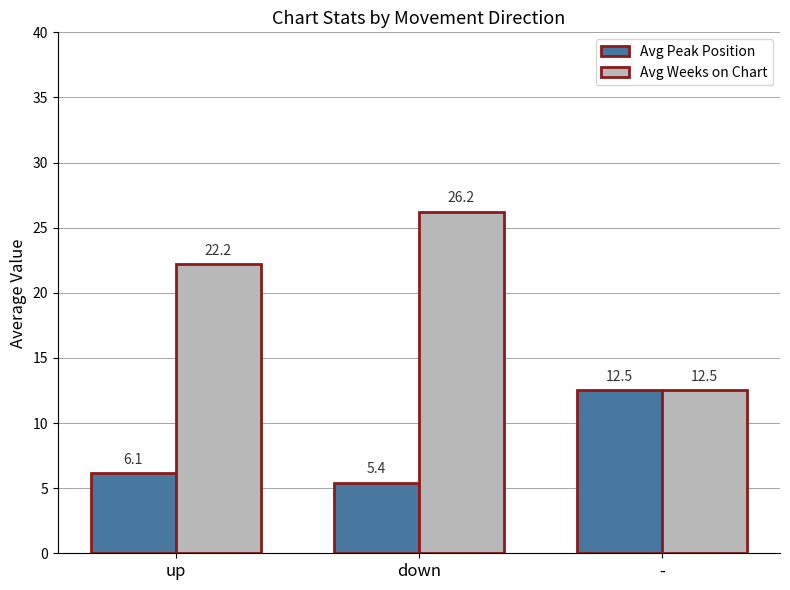

What is the difference between the Avg Peak Position values at - and up?

6.4